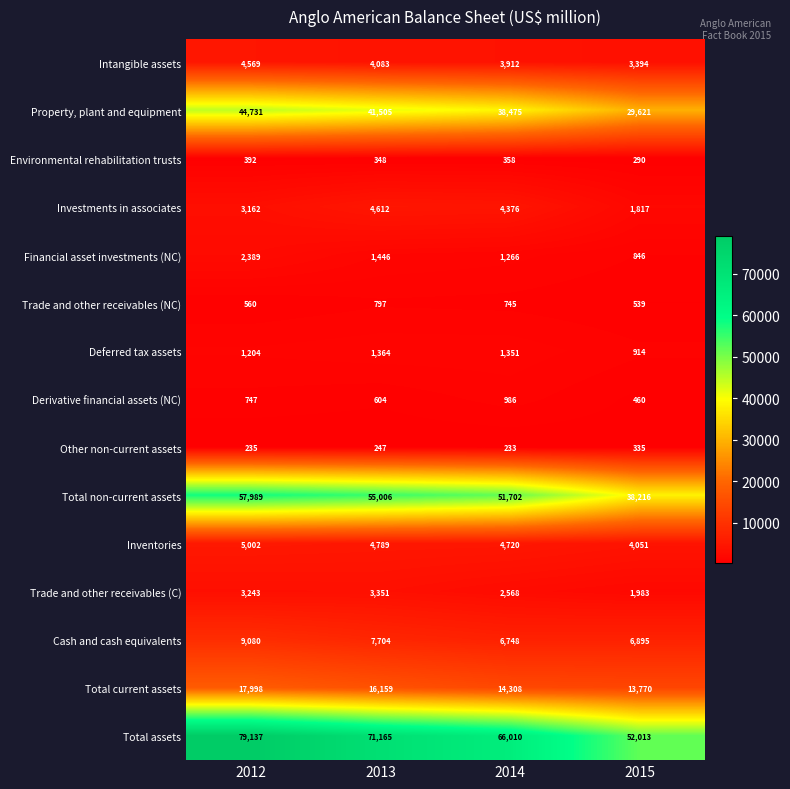

What value does the Inventories series have at 2014?

4720